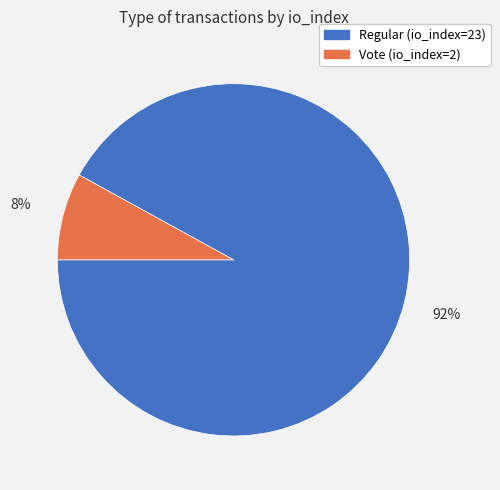

To the nearest percent, what is the difference between the largest and smallest slice percentages?

84%